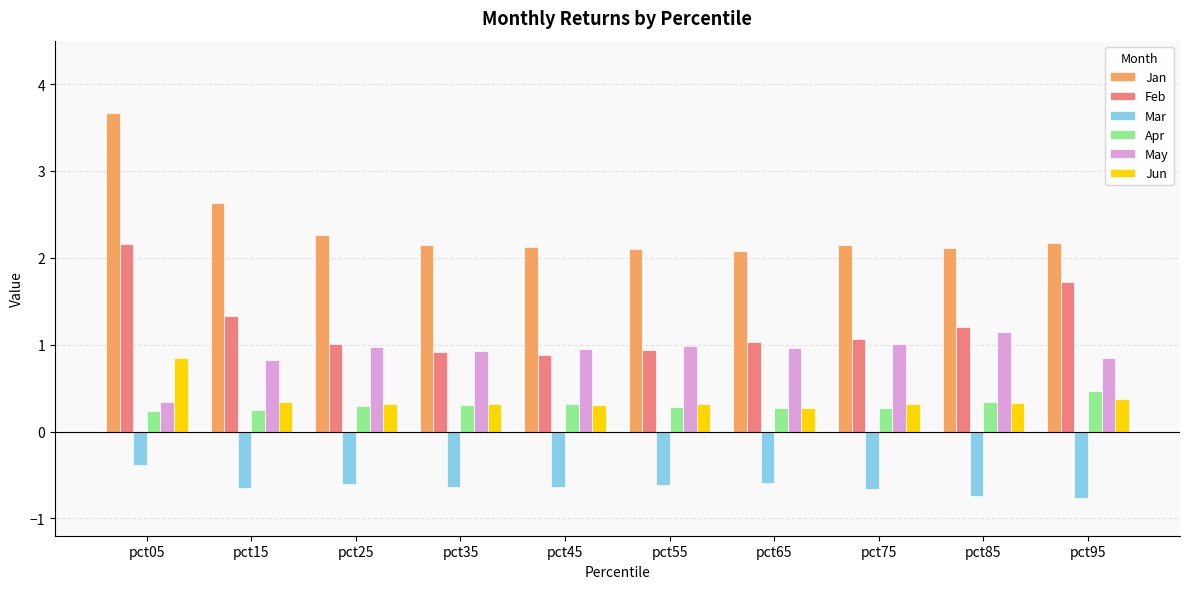

What is the minimum value shown in the chart?

-0.8